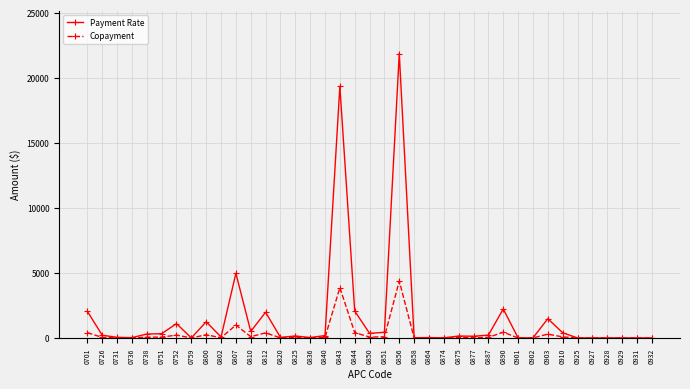

List the series in order of their overall mean, highest first.

Payment Rate, Copayment